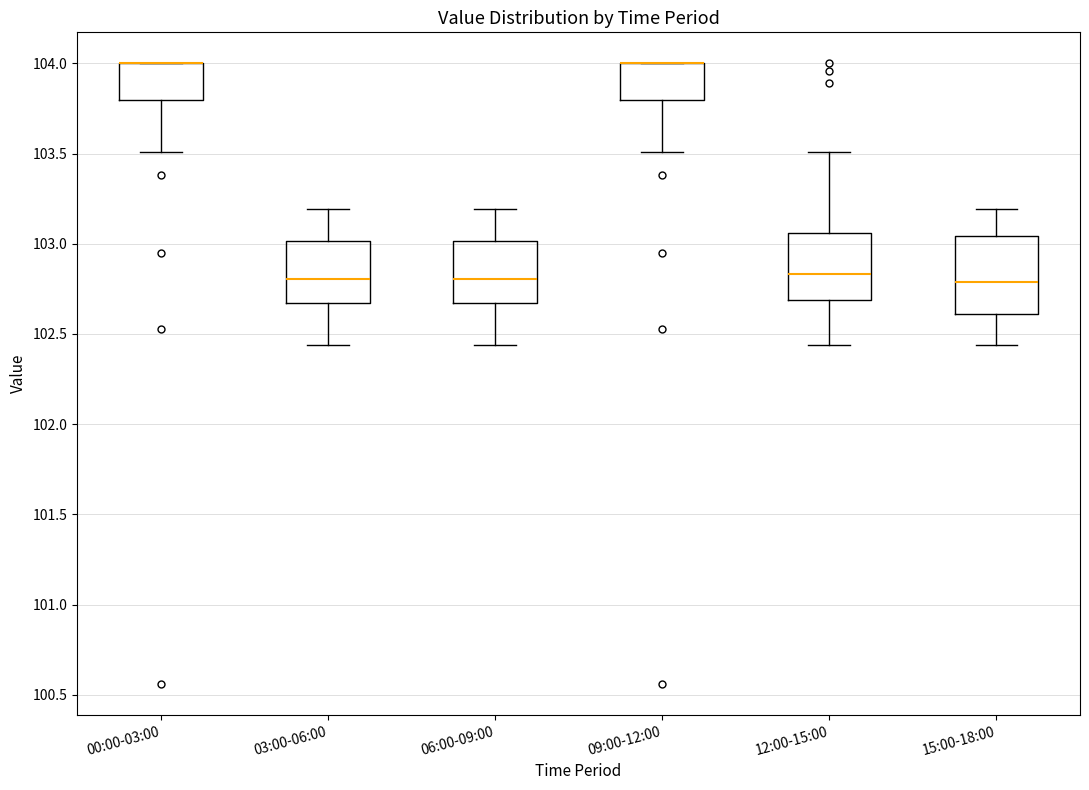

Reading left to right, read every box against the y-axis: the position of its median line, the range the box covers, and the ends of its whiskers. The values are not printed on the chart, so give them approximately, as read against the axis.

00:00-03:00: median 104.00 (drawn on the box's upper edge), box 103.80 to 104.00, whiskers 103.50 to 104.00
03:00-06:00: median 102.80, box 102.65 to 103.00, whiskers 102.45 to 103.20
06:00-09:00: median 102.80, box 102.65 to 103.00, whiskers 102.45 to 103.20
09:00-12:00: median 104.00 (drawn on the box's upper edge), box 103.80 to 104.00, whiskers 103.50 to 104.00
12:00-15:00: median 102.85, box 102.70 to 103.05, whiskers 102.45 to 103.50
15:00-18:00: median 102.80, box 102.60 to 103.05, whiskers 102.45 to 103.20